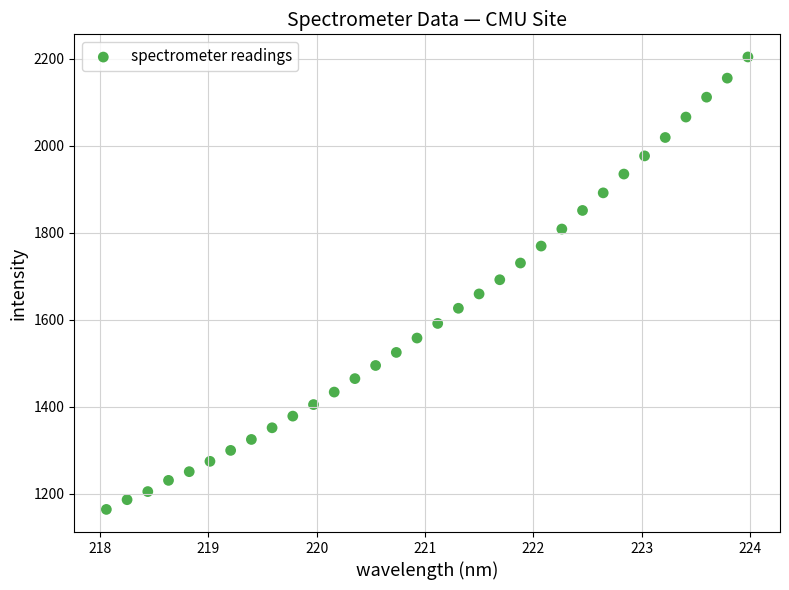

What is the range of Y values (max minus min)?

1039.7